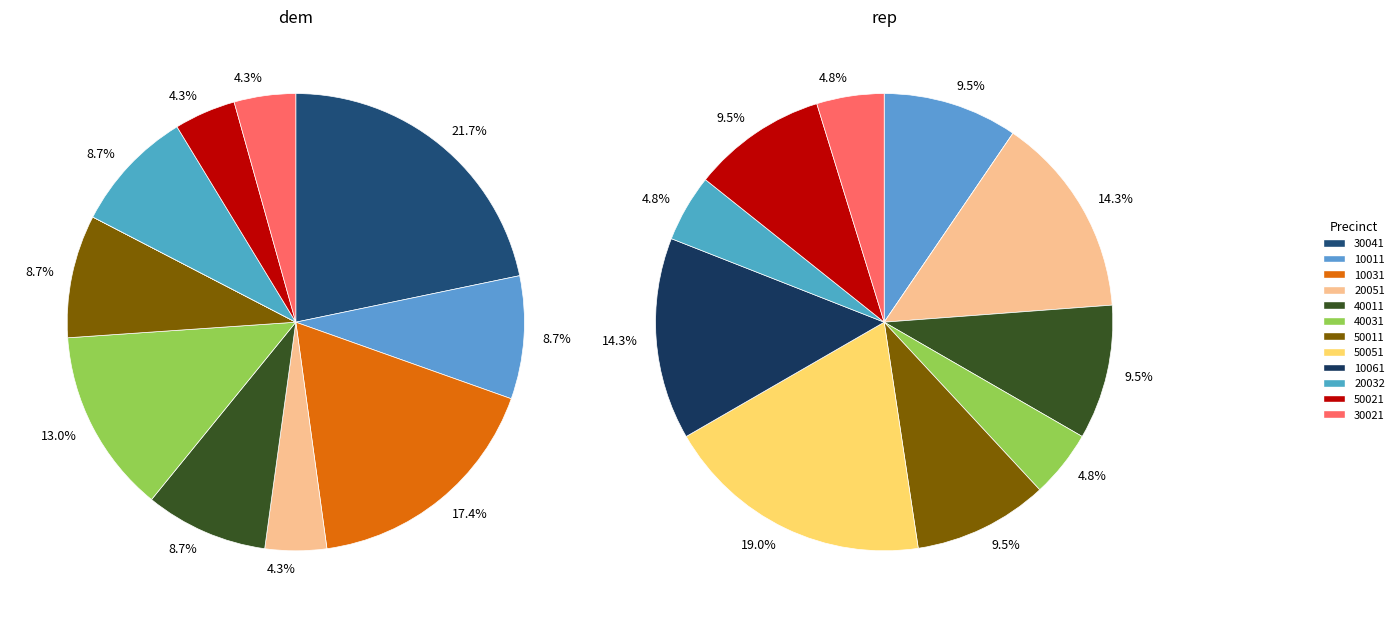

What is the largest slice in the pie chart?

30041